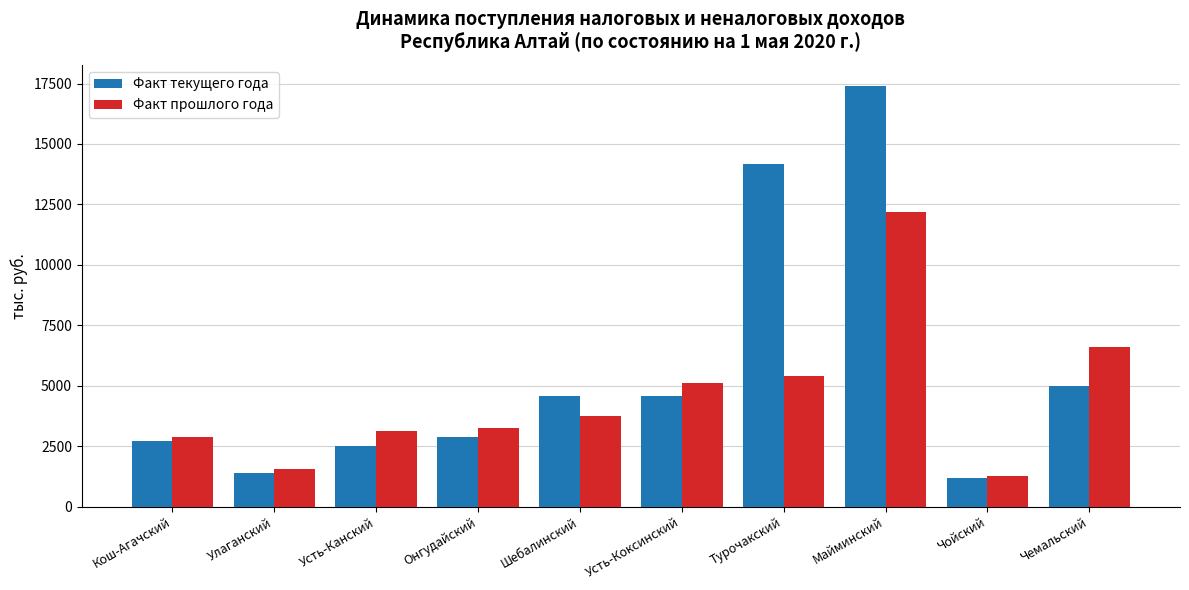

Is it true that Факт текущего года equals 2888.9 at Онгудайский?

True